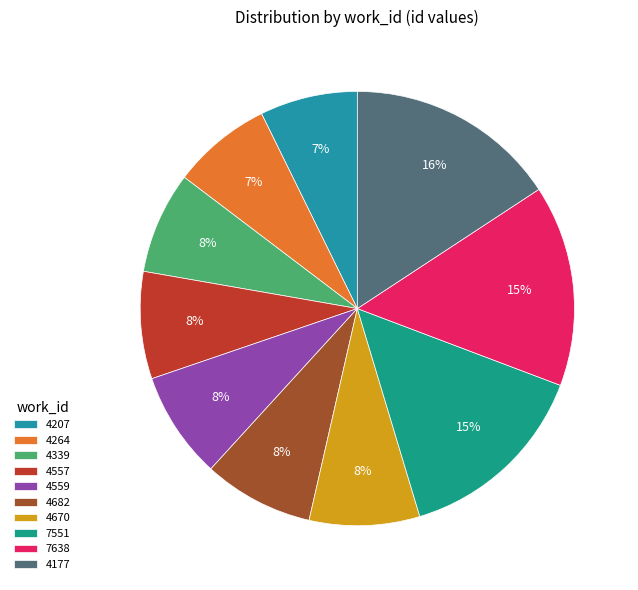

How many slices are in this pie chart?

10